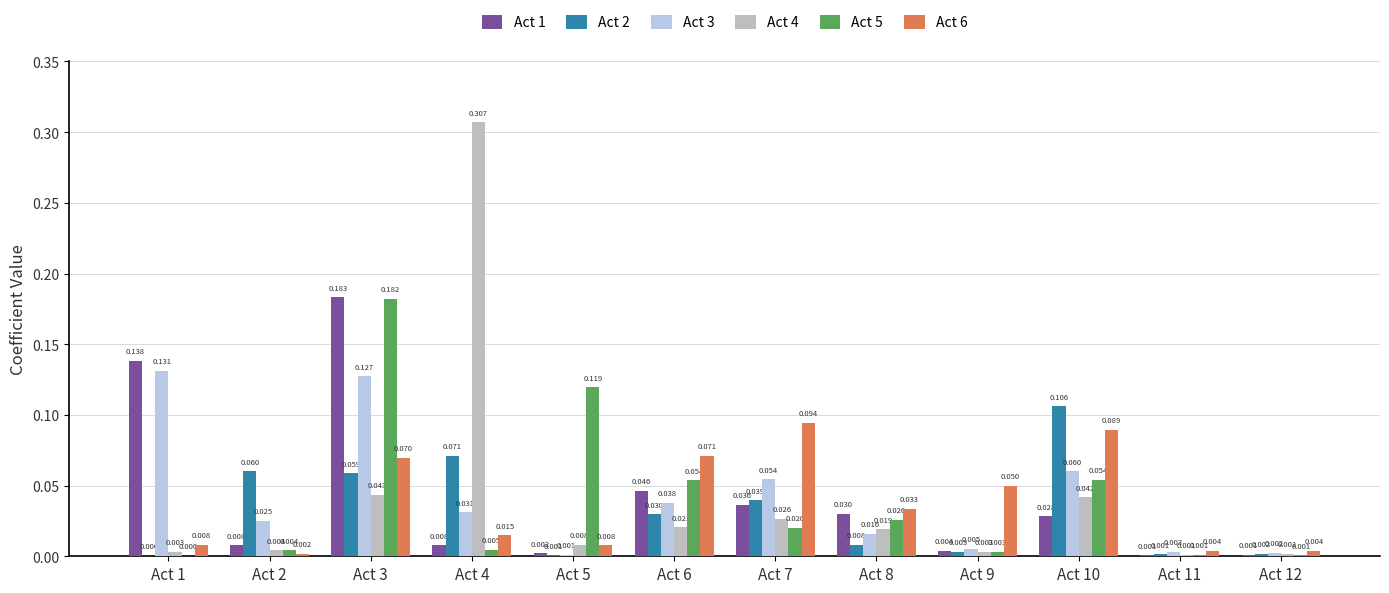

Are the bars horizontal?

No